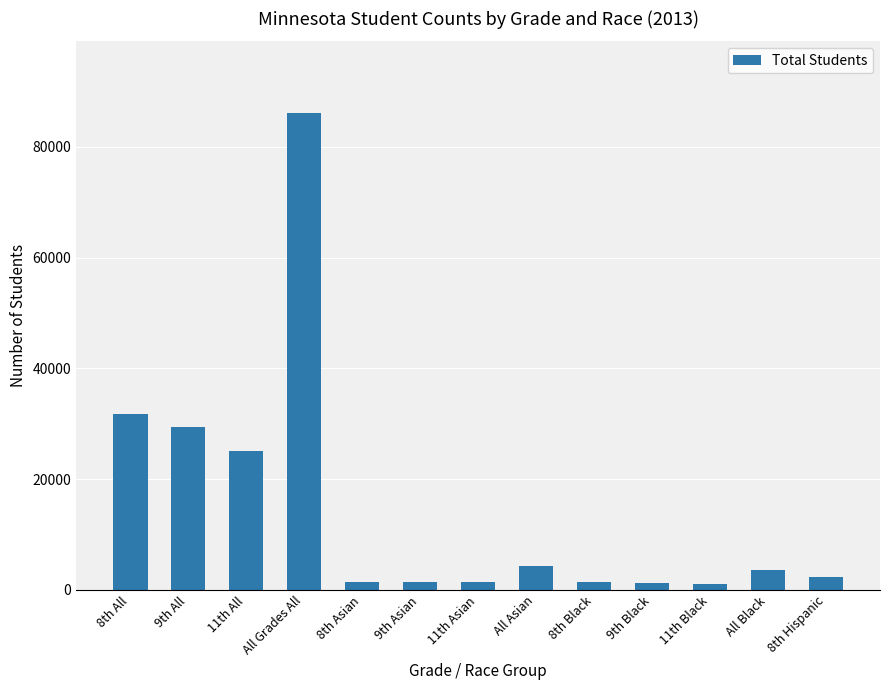

Which label corresponds to the largest value in the chart?

All Grades All